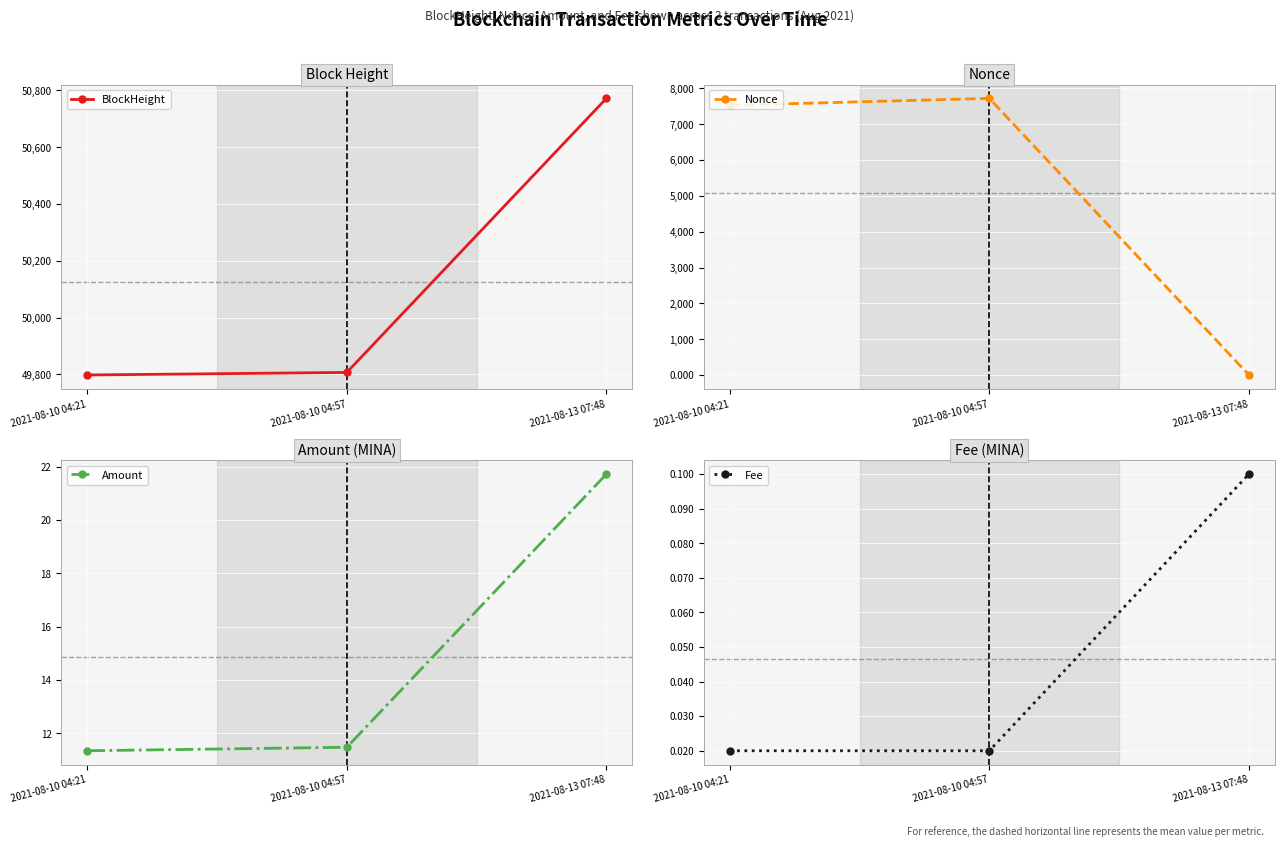

Which label corresponds to the smallest value in the chart?

2021-08-13 07:48